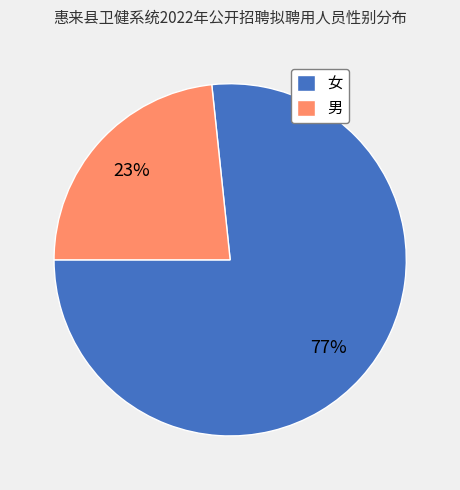

To the nearest percent, what is the average slice percentage?

50%